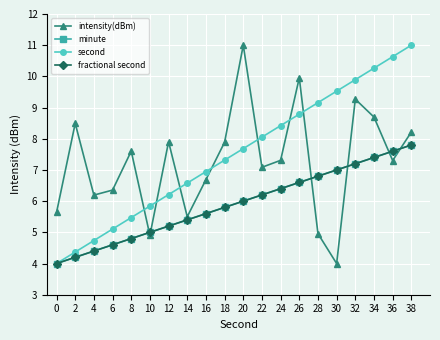

Is the value of minute at 6 greater than the value of fractional second at 10?

No